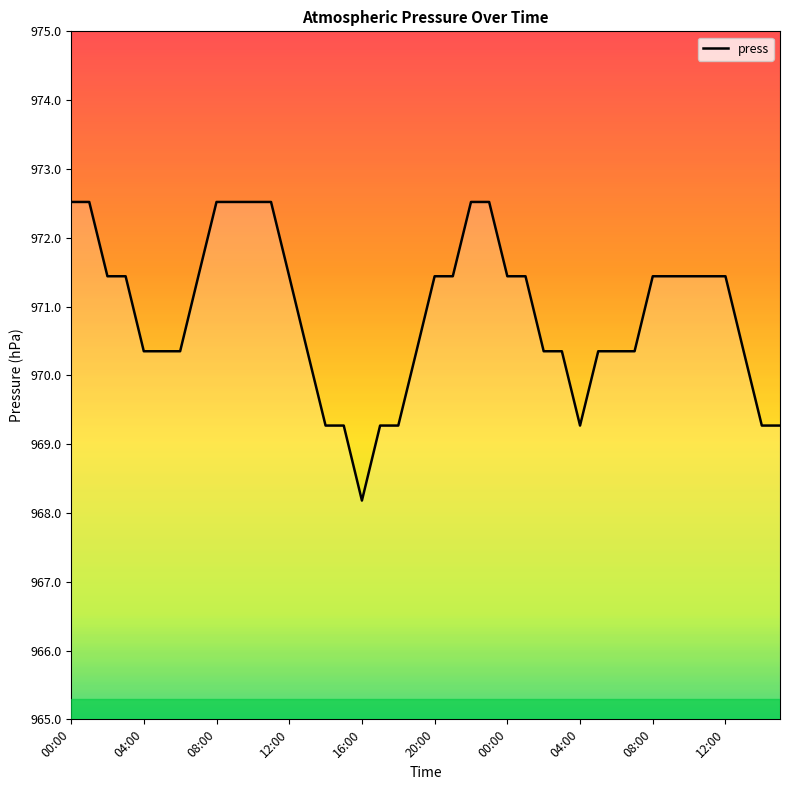

What is the value of the 20th point from the left?

970.4